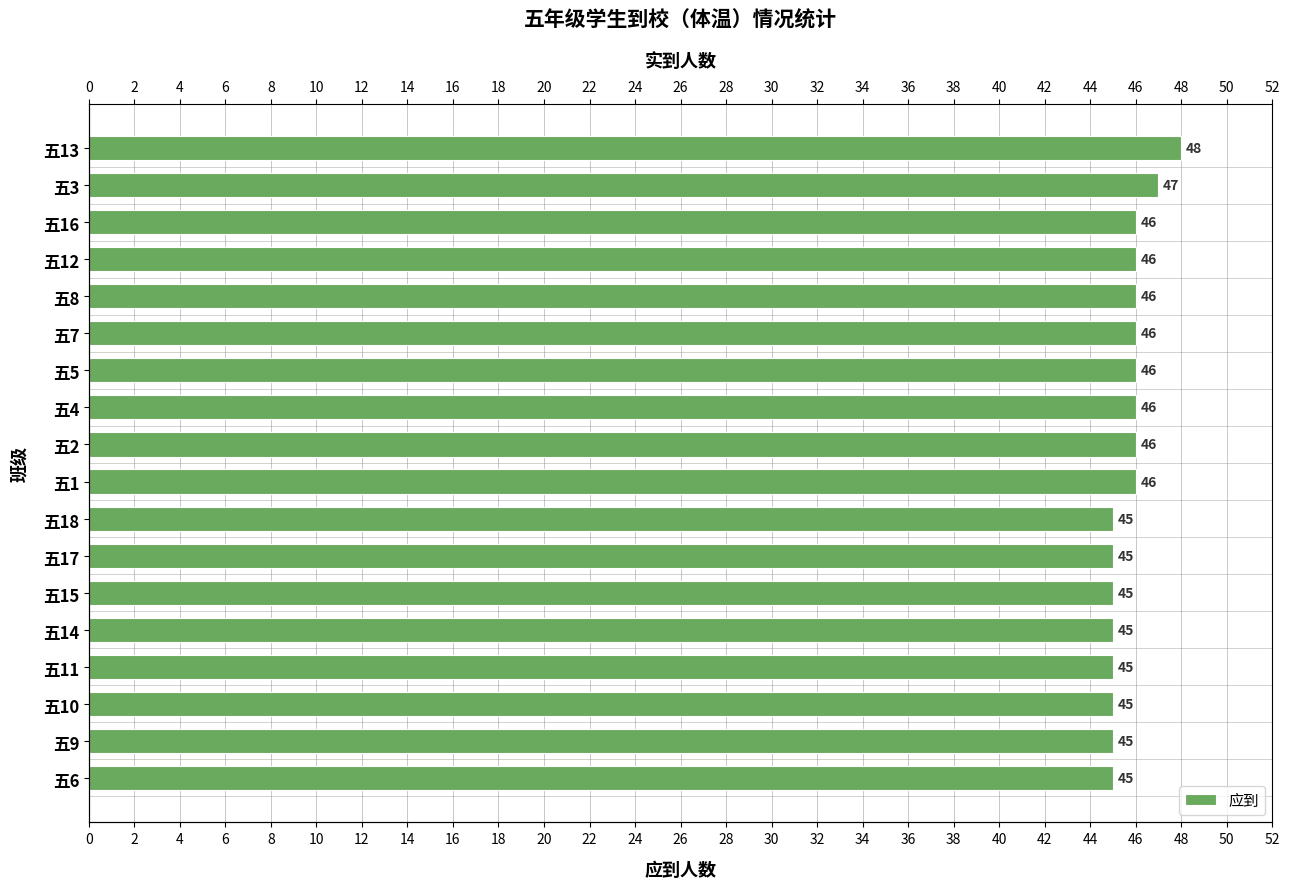

What is the sum of all values?

823